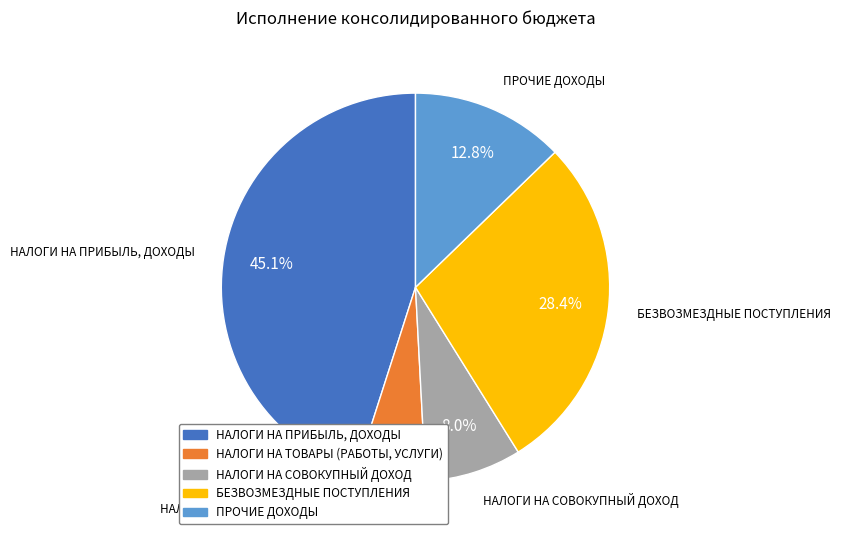

To the nearest percent, what is the combined percentage of НАЛОГИ НА ТОВАРЫ (РАБОТЫ, УСЛУГИ) and НАЛОГИ НА ПРИБЫЛЬ, ДОХОДЫ?

51%